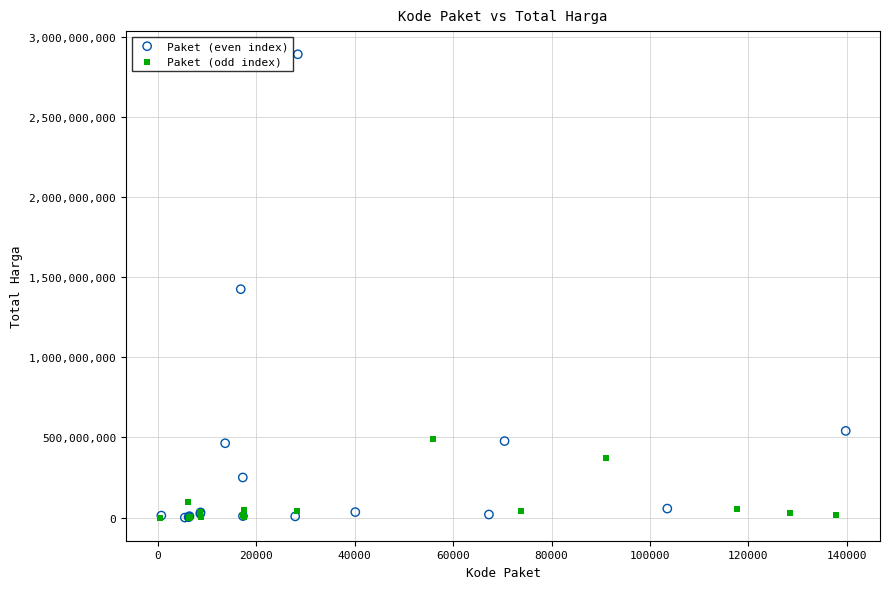

Which series has the largest Y range (max minus min)?

Paket (even index)